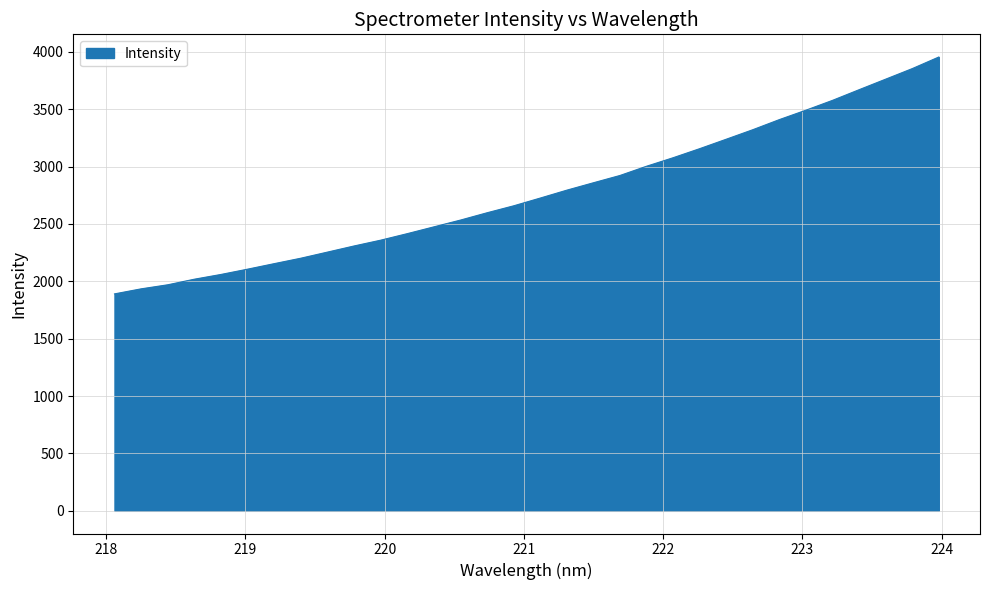

Does the chart have visible grid lines?

Yes